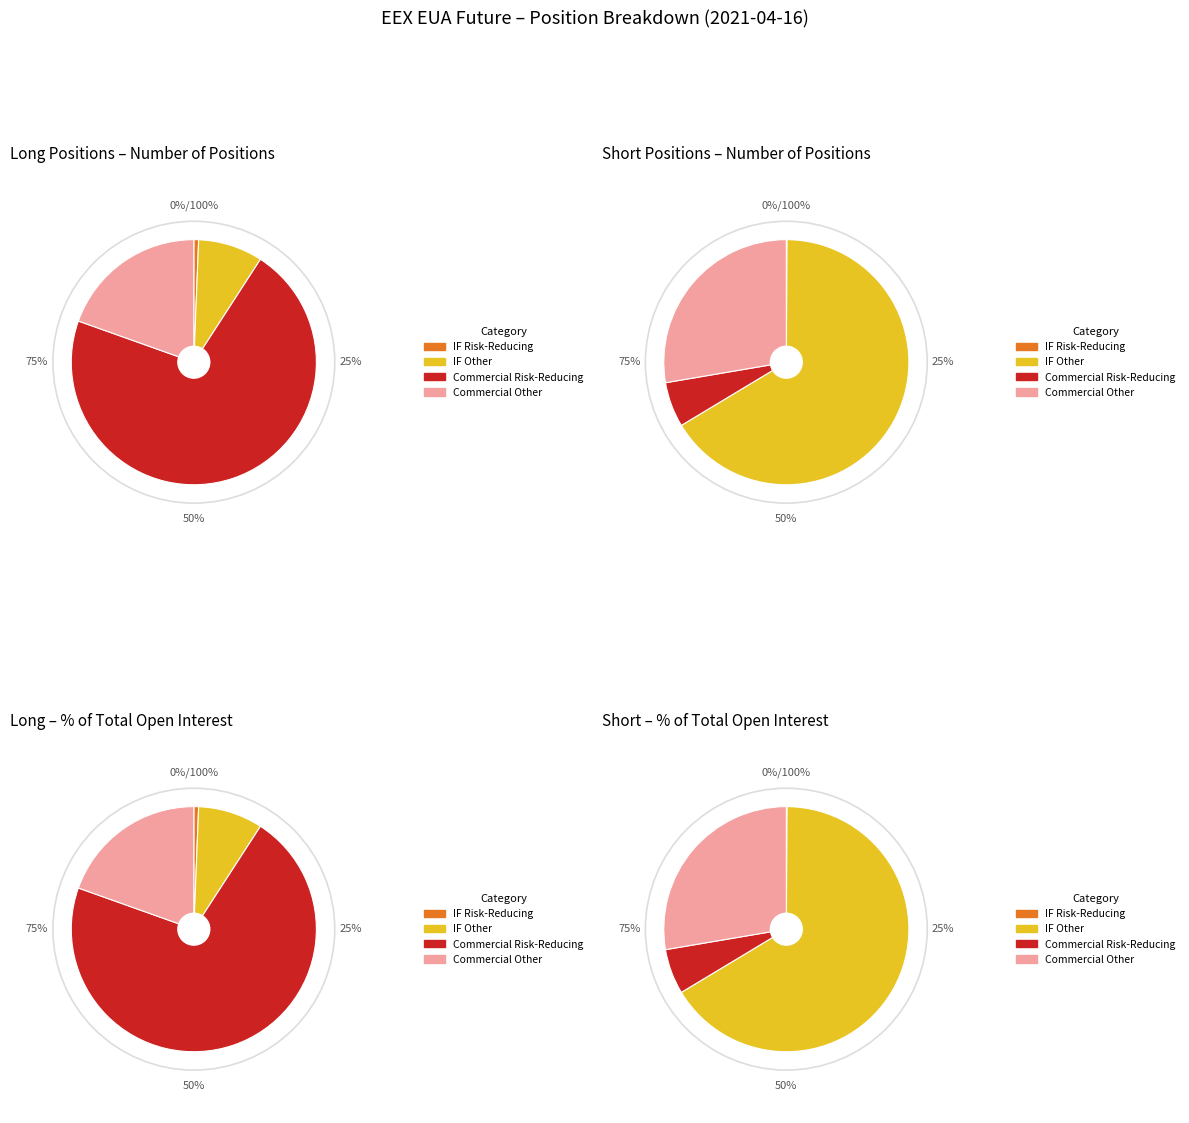

Is the sum of Commercial Long and Investment Firms Risk Reducing greater than half?

Yes